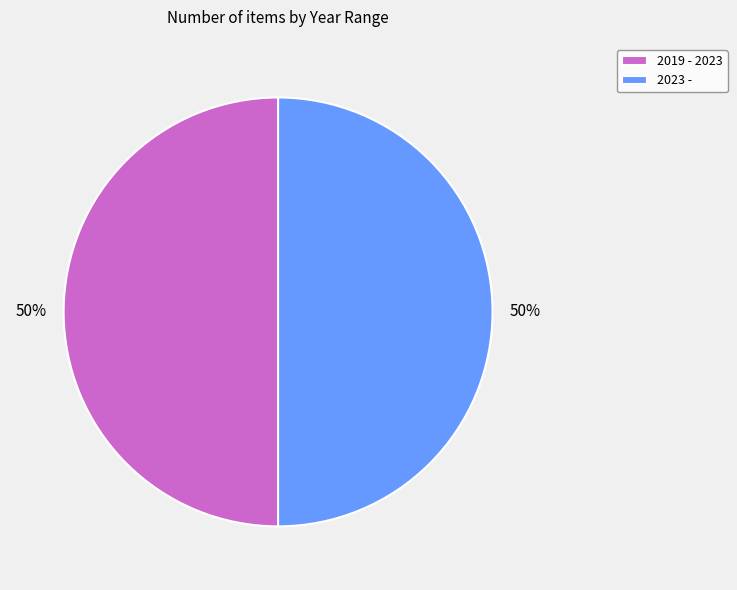

Is the sum of 2023 - and 2019 - 2023 greater than half?

Yes